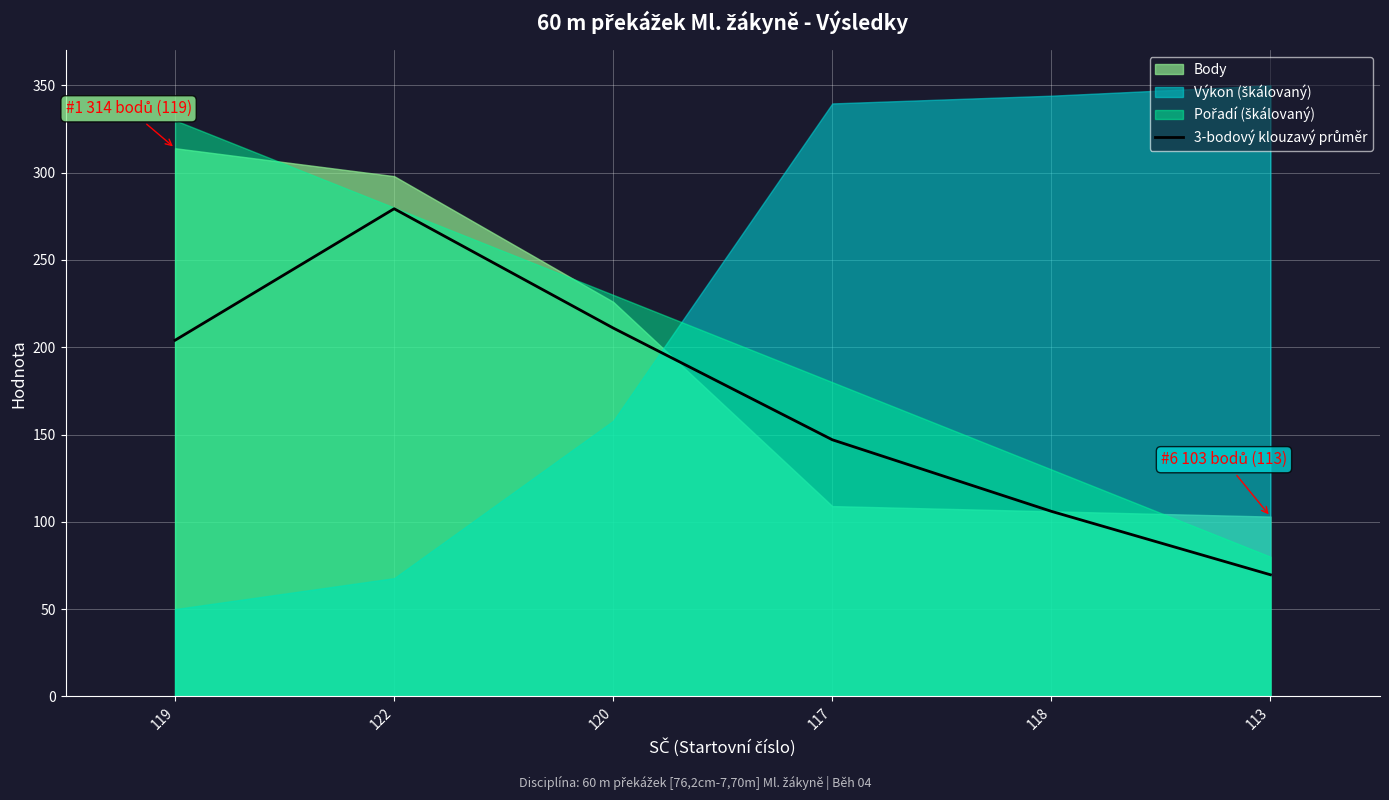

What is the label of the 3rd point from the right?

117